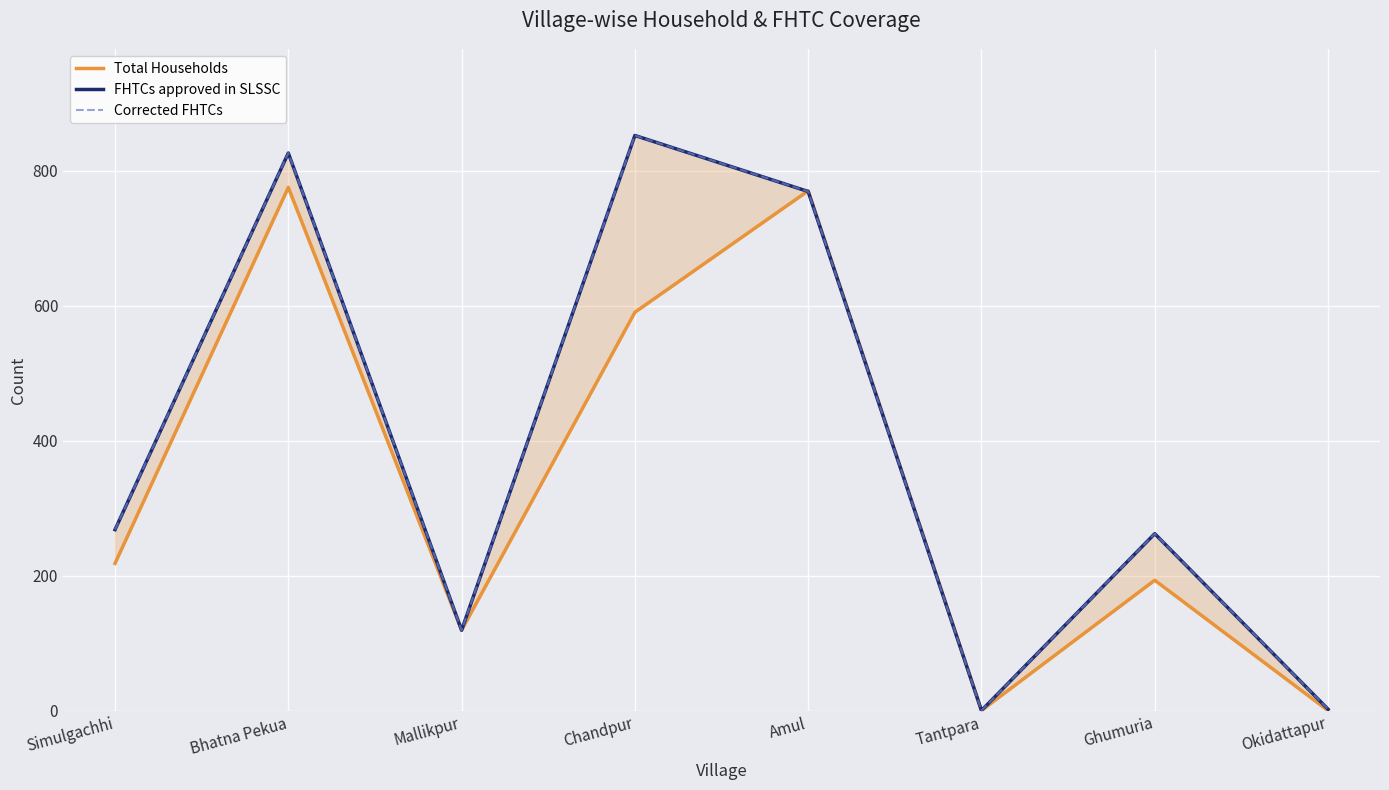

What is the spread (max minus min) of values at Chandpur?

262